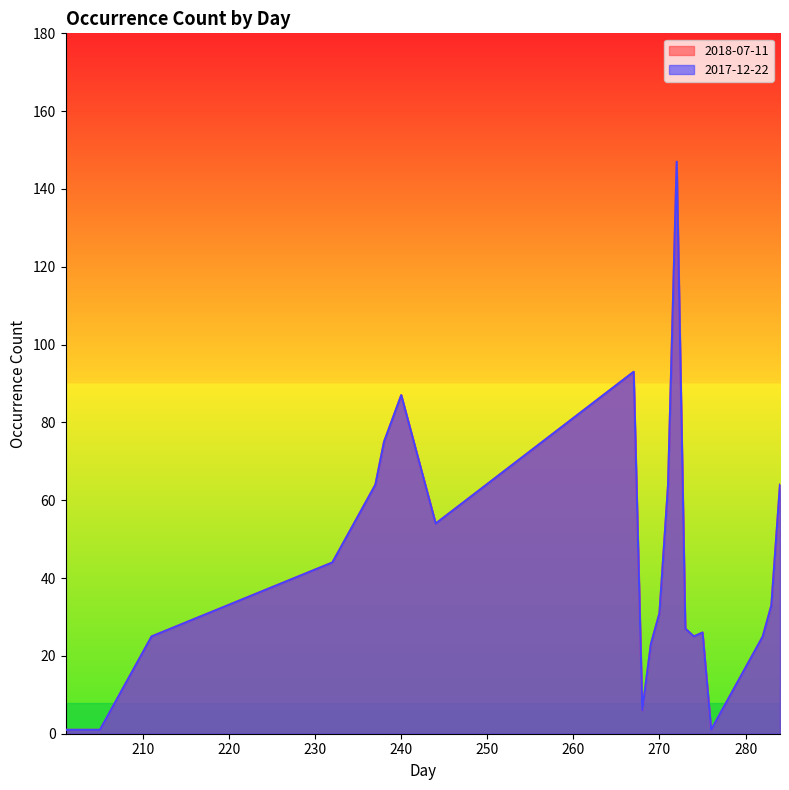

Between 205 and 284, which series saw the biggest shift?

2018-07-11